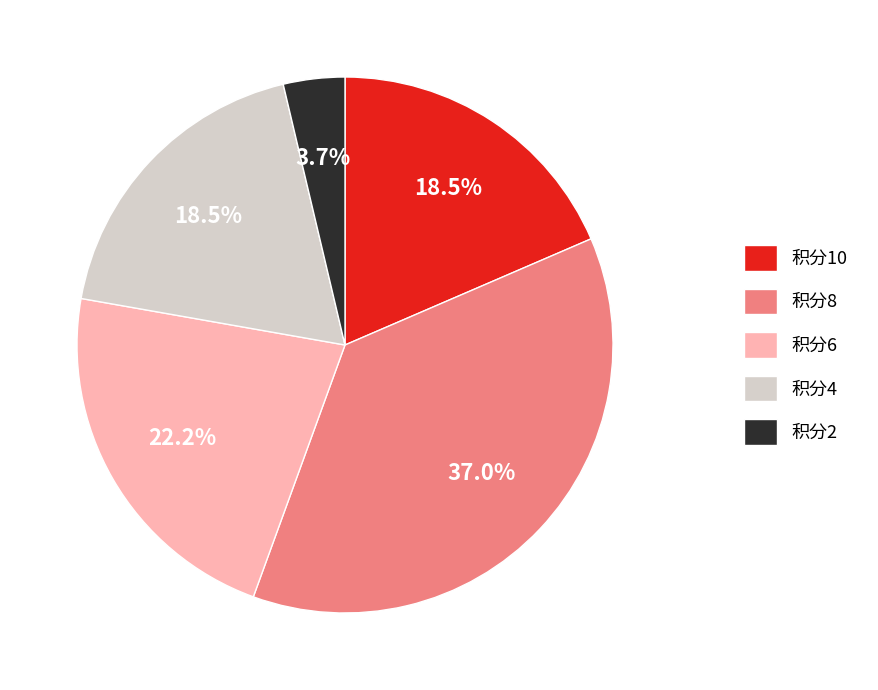

Which has a higher value, 积分8 or 积分10?

积分8